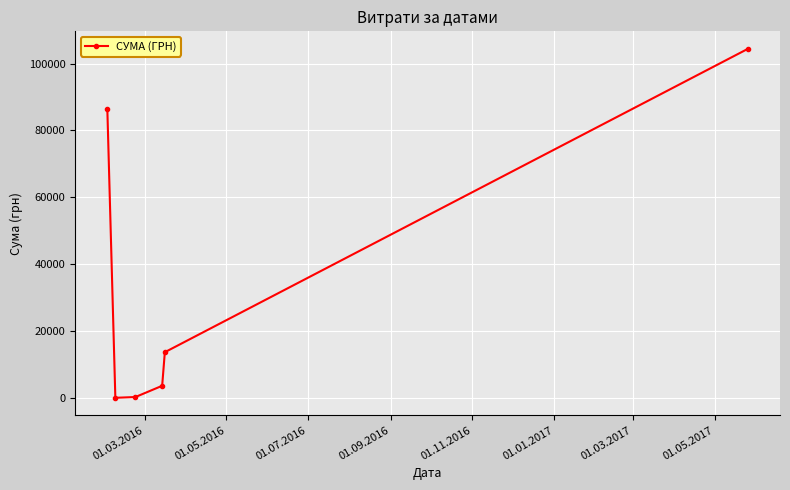

What is the maximum value shown in the chart?

104400.0